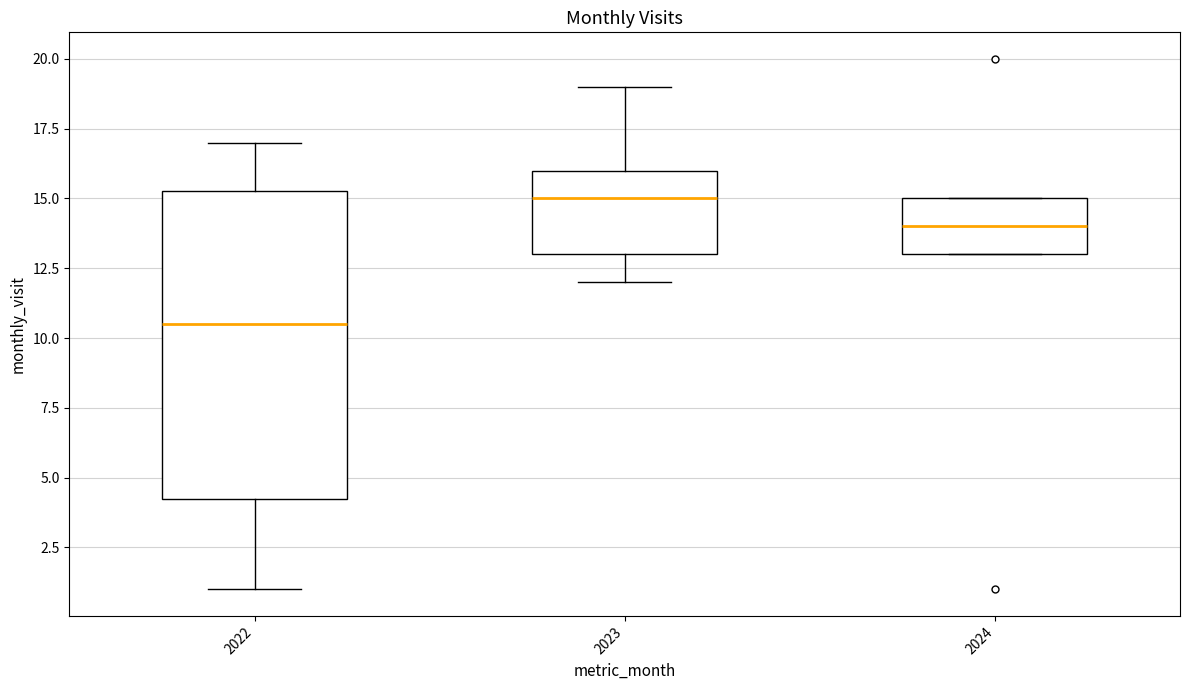

Which box is the tallest, from its lower edge to its upper edge?

2022